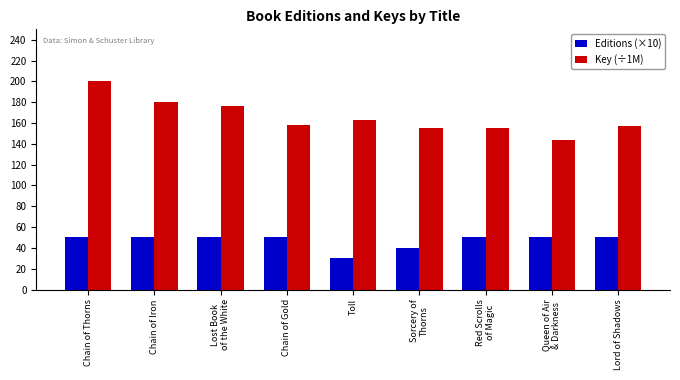

How many groups of bars are there?

9